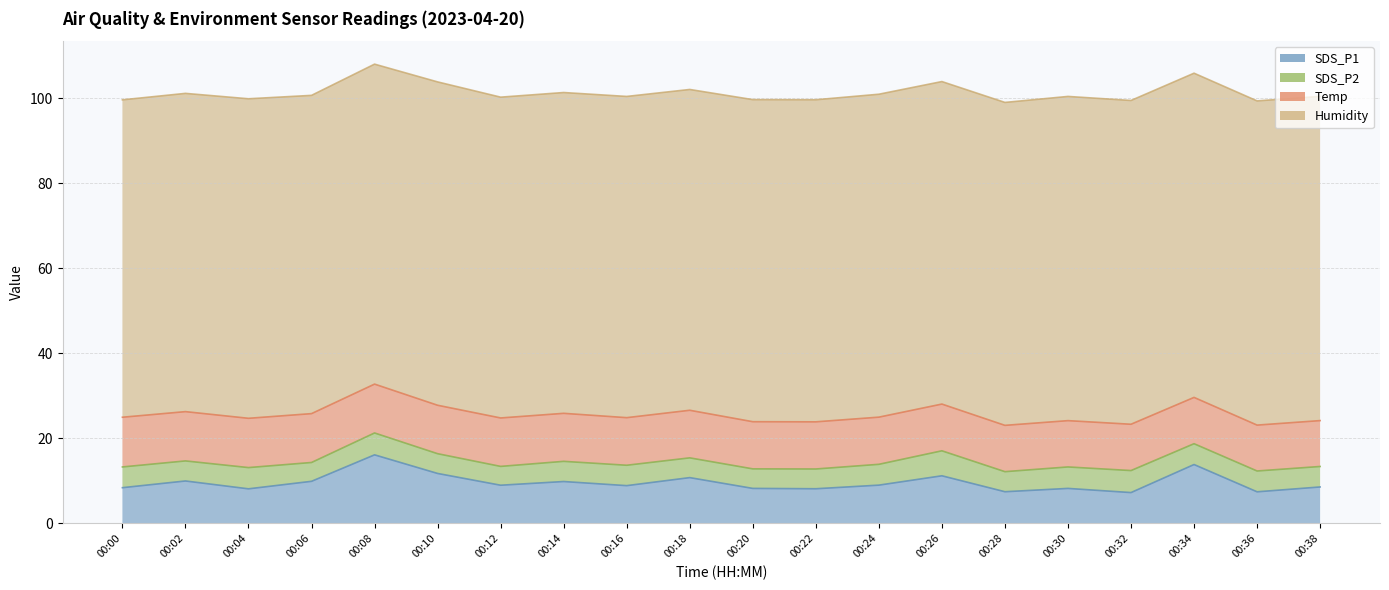

Count the number of categories in the chart.

20